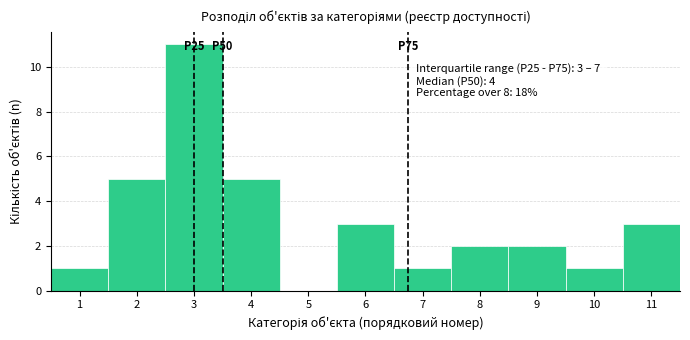

Which range on the x-axis has the tallest bar?

2.5 to 3.5